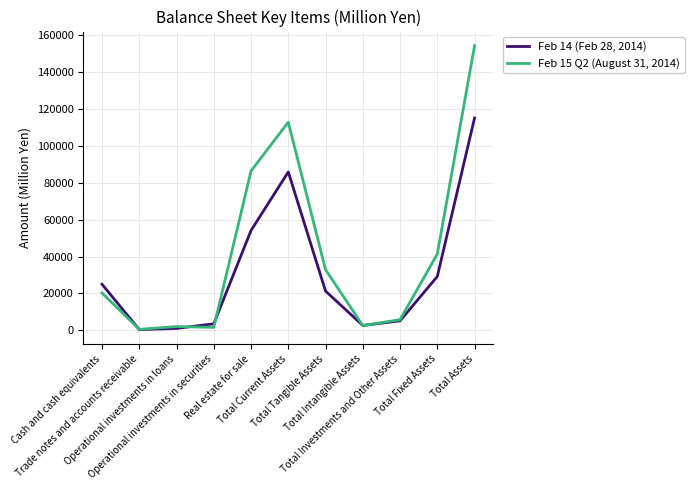

True or false: Feb 15 Q2 (August 31, 2014) has more than 2 interior local peaks.

False